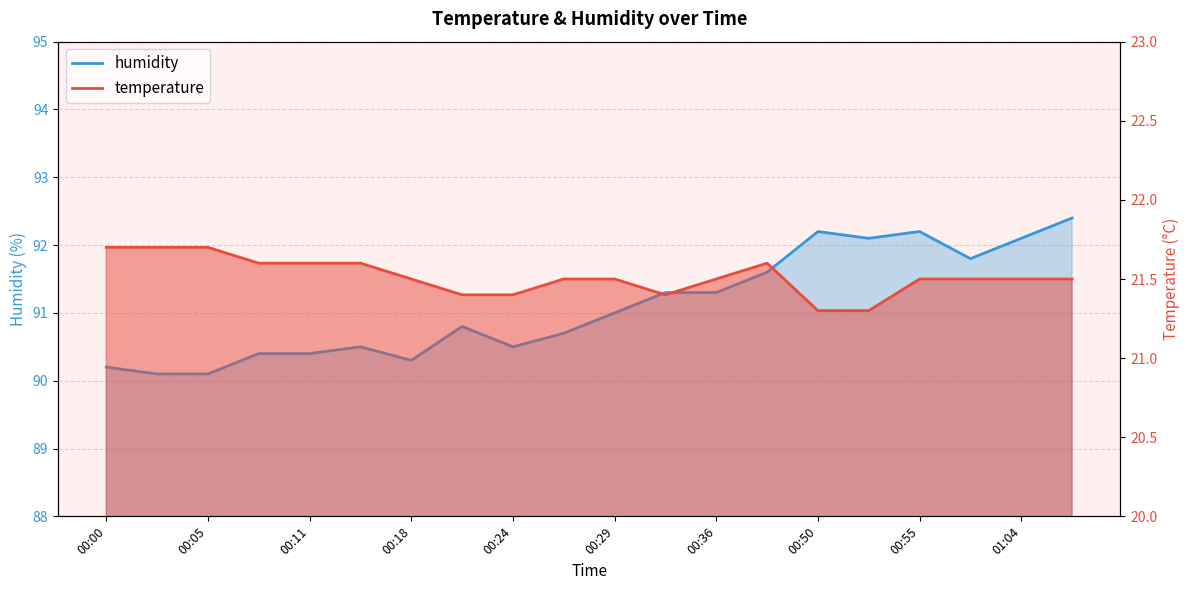

Count the number of categories in the chart.

20